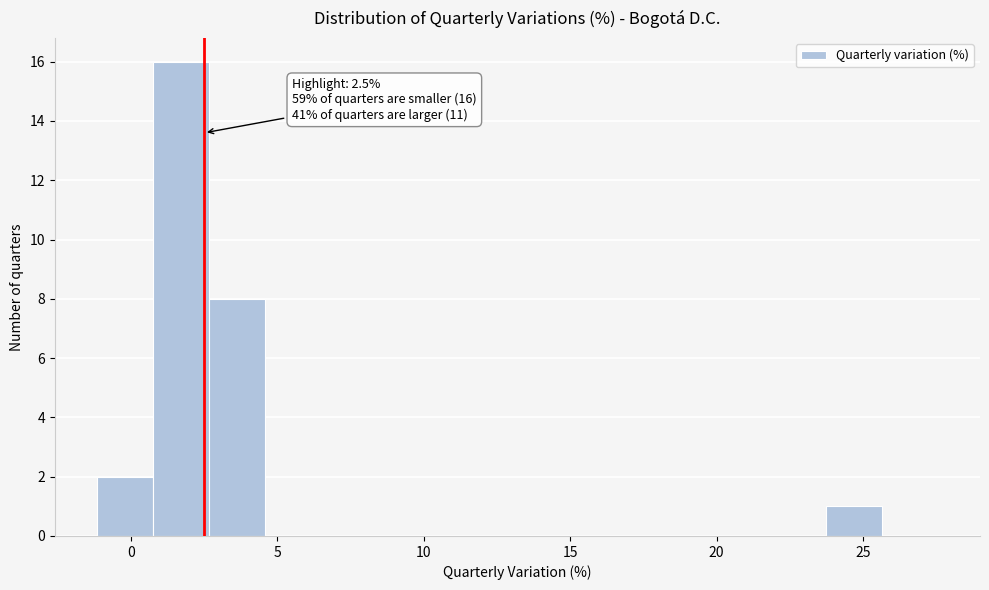

Read against the x-axis, roughly where is the centre of the tallest bar?

1.5